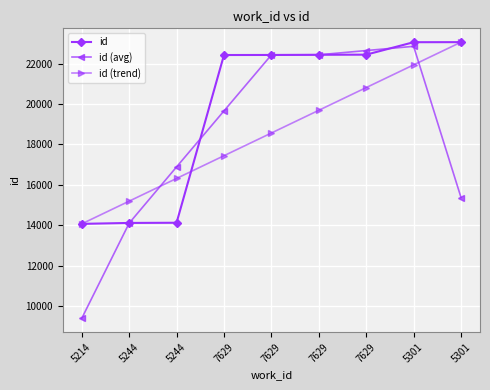

What are all the series names shown in the legend?

id, id (avg), id (trend)